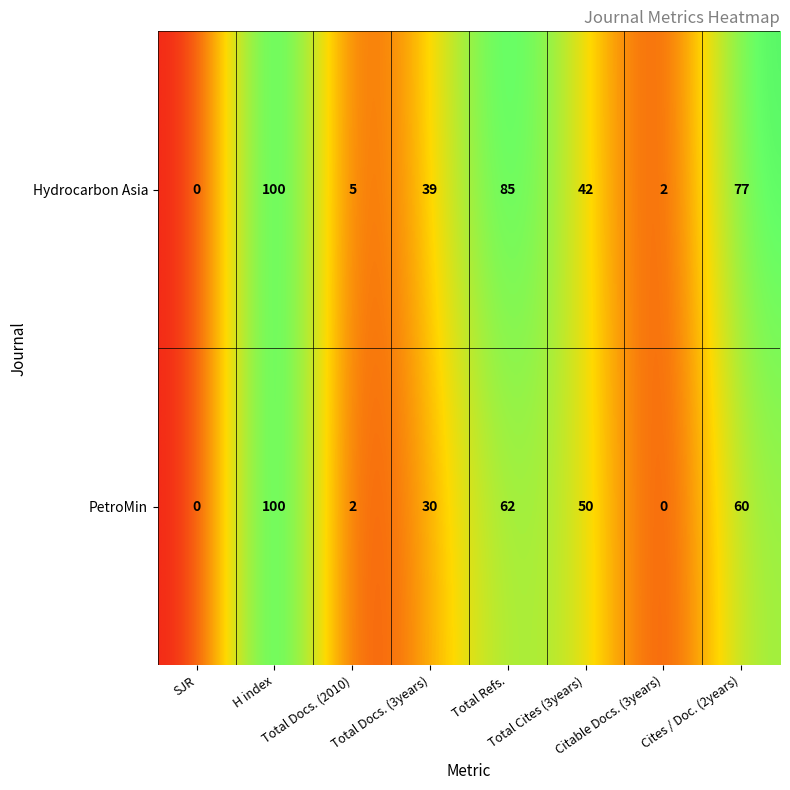

Which series has the largest total across all categories?

Hydrocarbon Asia